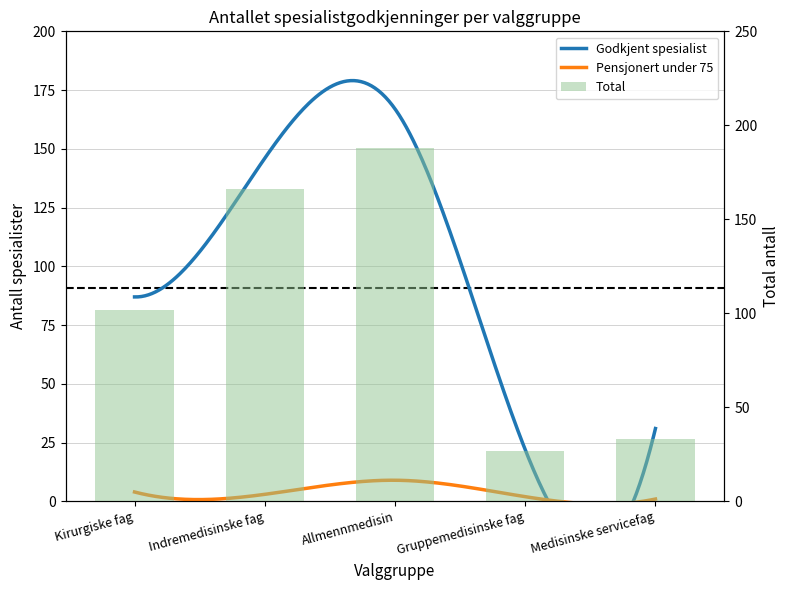

True or false: the data shows 188 at Allmennmedisin.

True